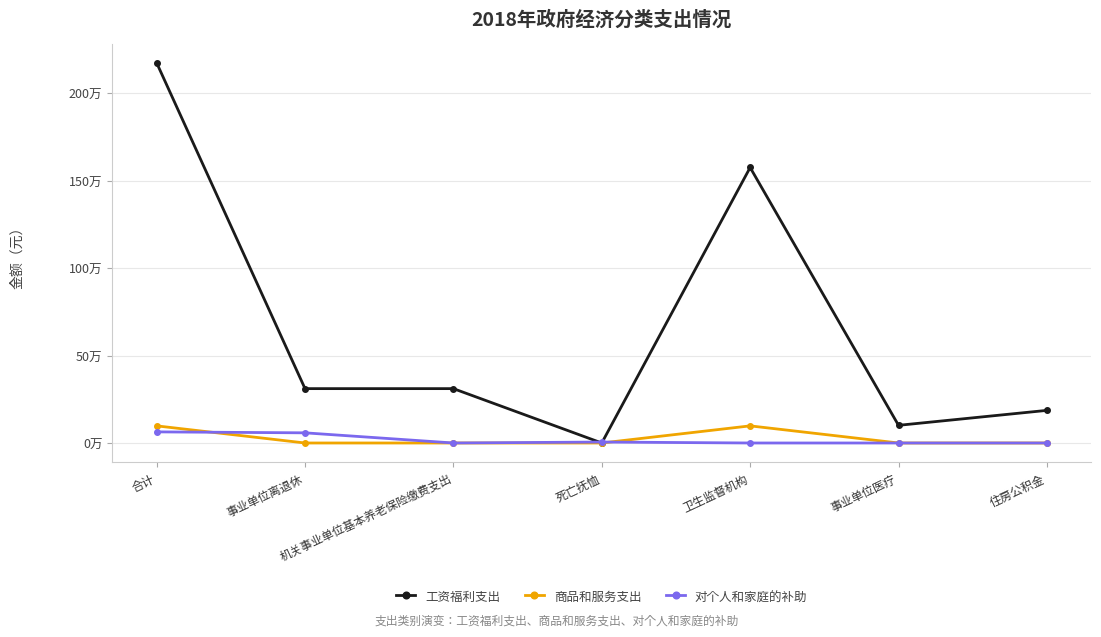

The 工资福利支出 series shows 2173504.0 at 合计. True or false?

True